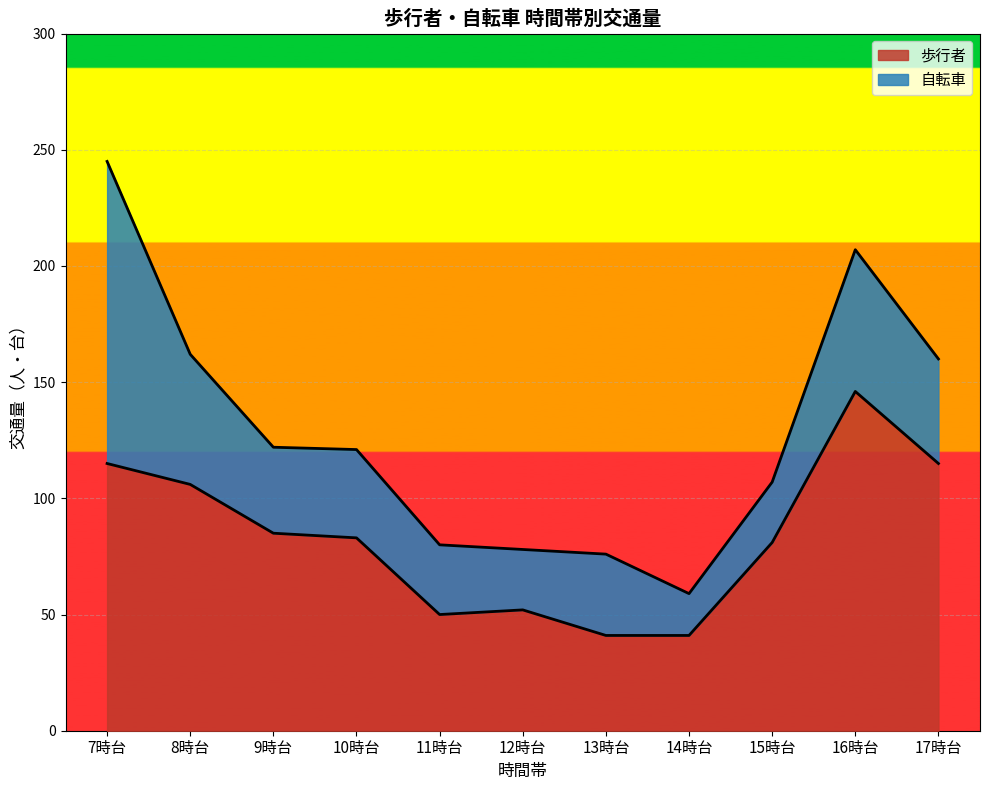

At which category does the chart reach its peak across all series?

16時台